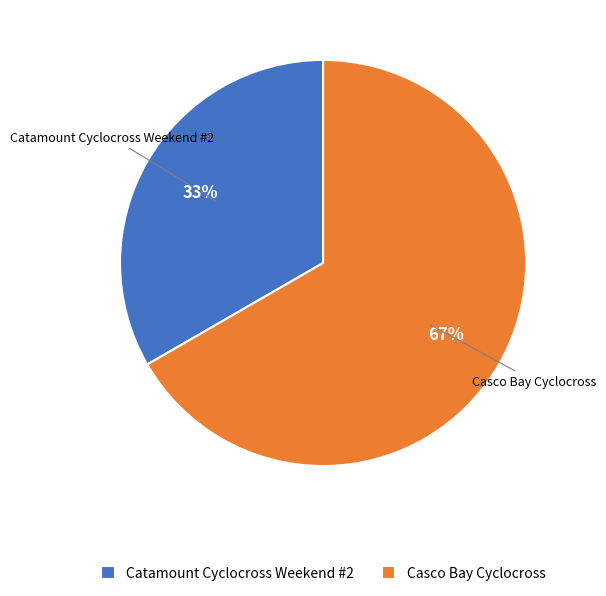

Approximately how many times larger is the value at Catamount Cyclocross Weekend #2 compared to Casco Bay Cyclocross?

0.5